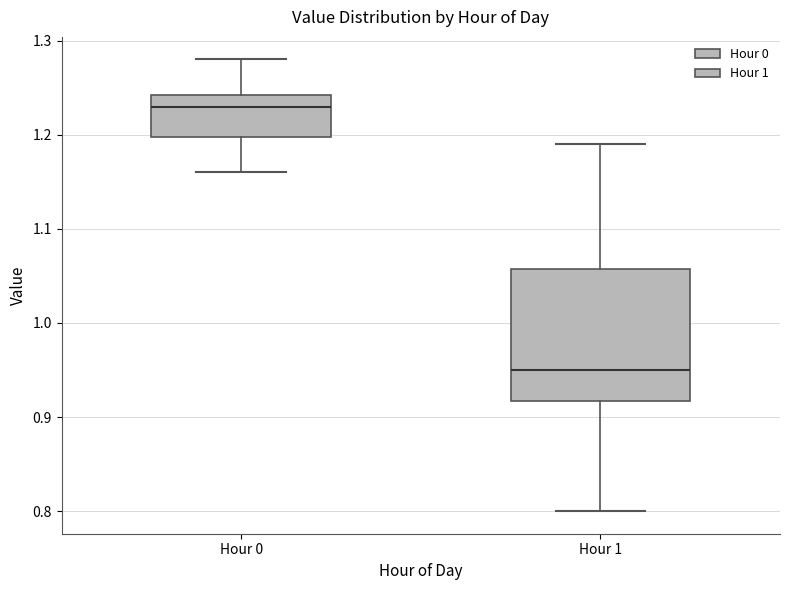

Reading left to right, read every box against the y-axis: the position of its median line, the range the box covers, and the ends of its whiskers. The values are not printed on the chart, so give them approximately, as read against the axis.

Hour 0: median 1.23, box 1.20 to 1.24, whiskers 1.16 to 1.28
Hour 1: median 0.95, box 0.92 to 1.06, whiskers 0.80 to 1.19